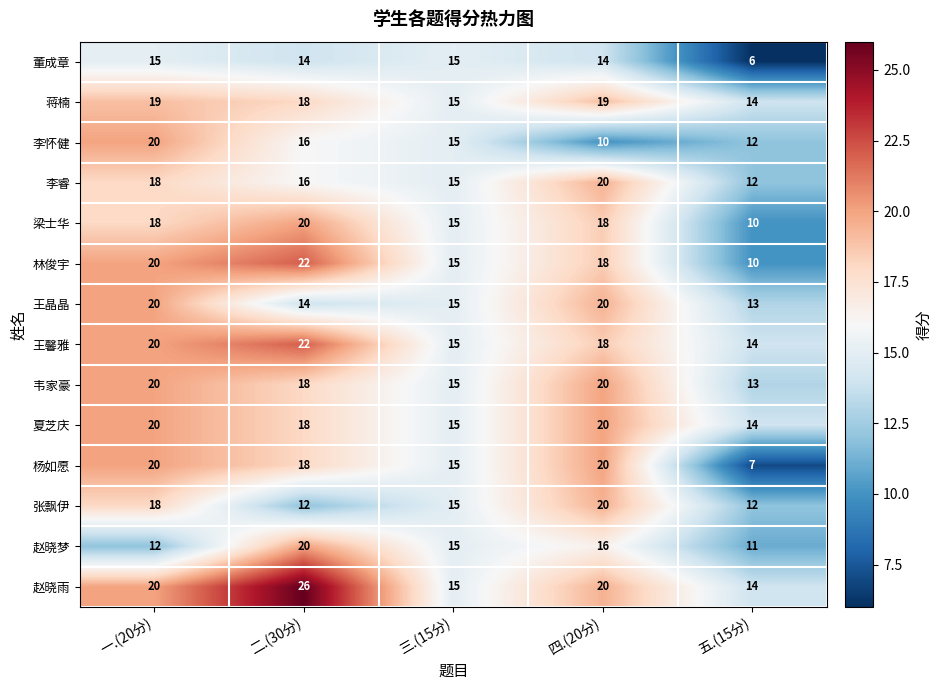

At which category is the sum across all series the highest?

一.(20分)